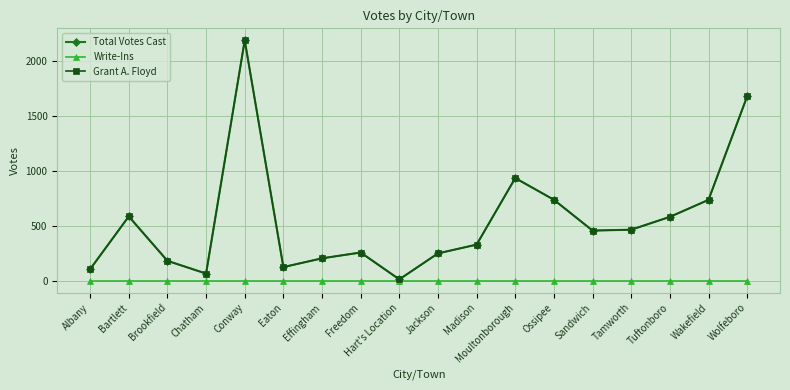

What position from the right is Brookfield?

16